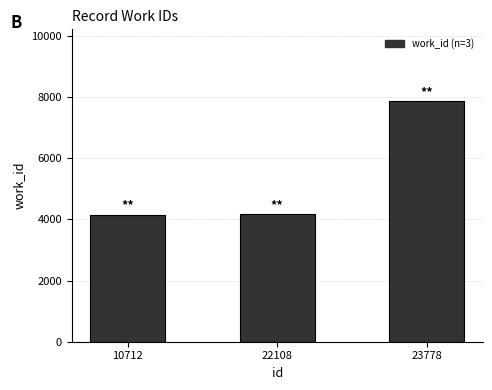

What is the sum of the values at 10712 and 23778?

12017